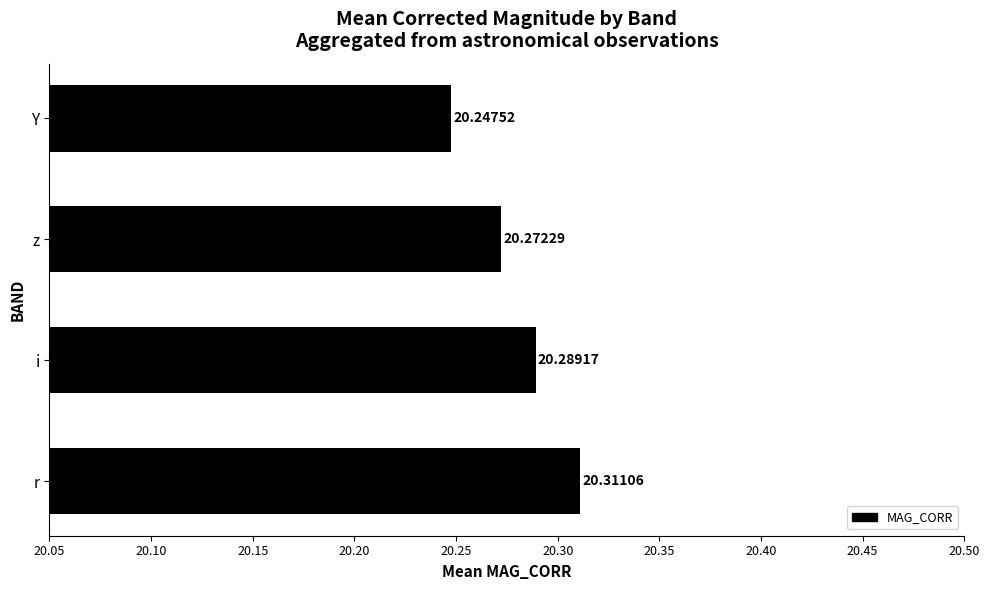

Rank the categories by value from highest to lowest.

r, i, z, Y